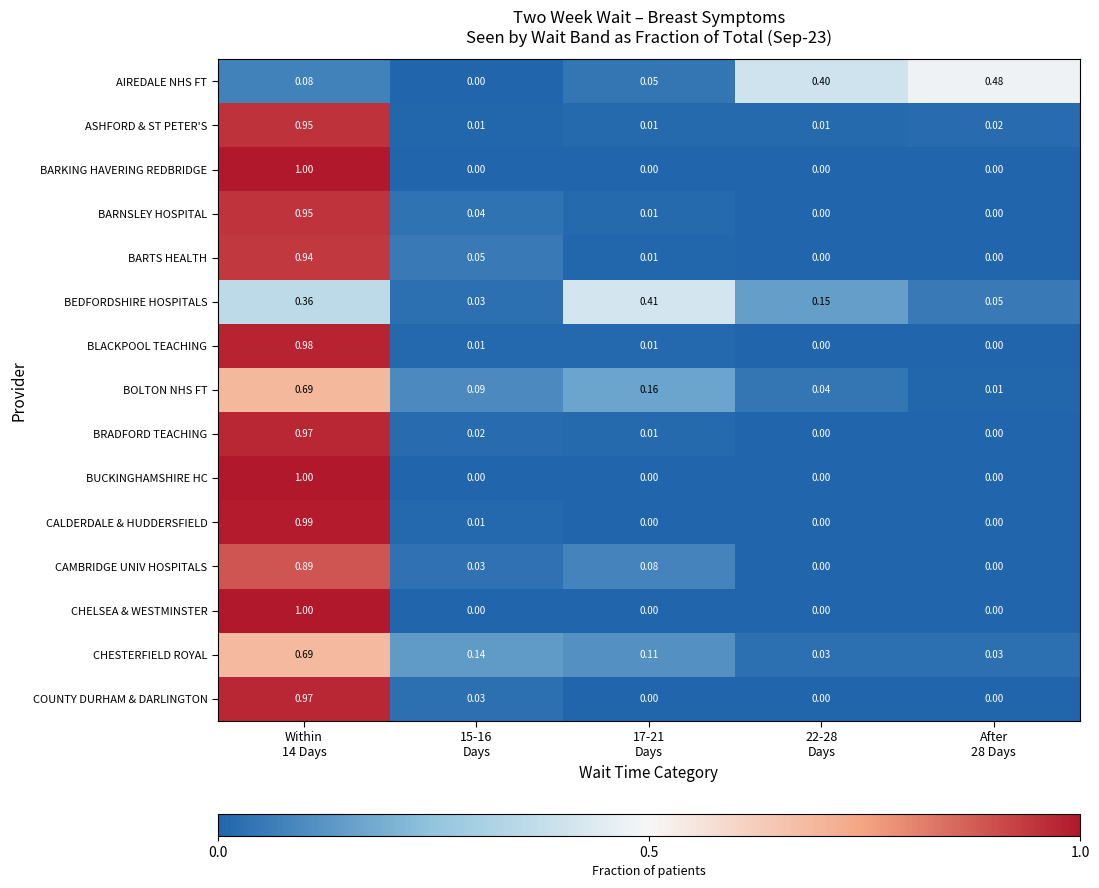

Which series has the largest total across all categories?

AIREDALE NHS FT